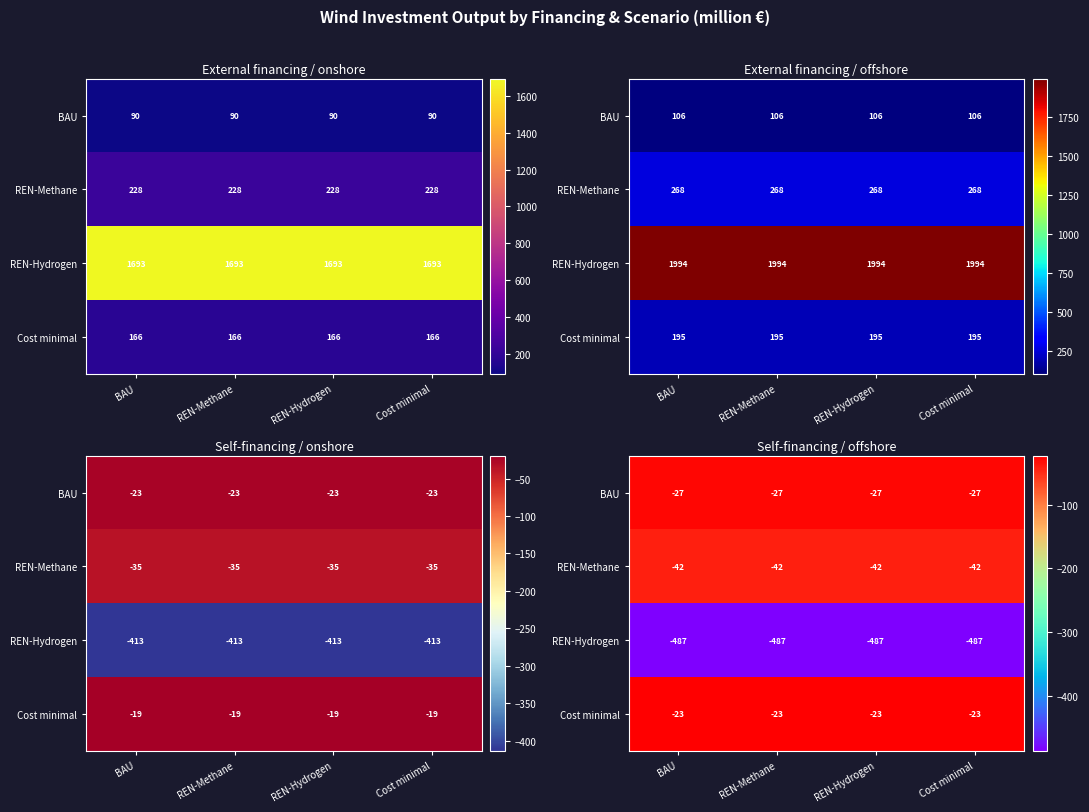

At which category is the sum across all series the highest?

BAU